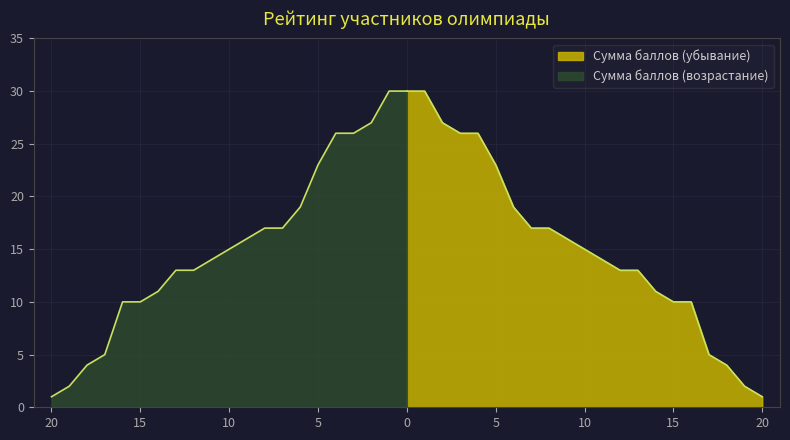

What is the greatest value displayed?

30